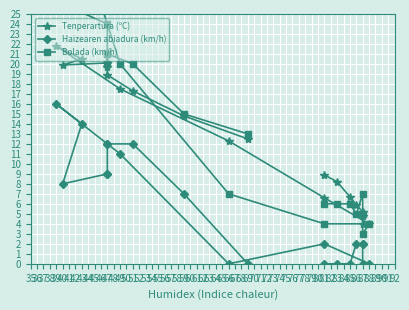

True or false: Haizearen abiadura (km/h) and Bolada (km/h) intersect in this chart.

False